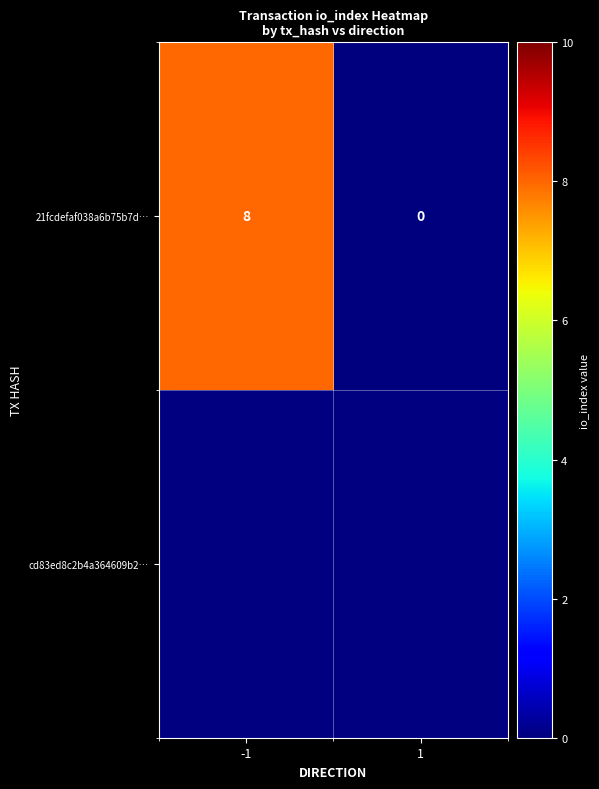

Reading left to right, list all the values displayed in this chart.

-1=8	1=0